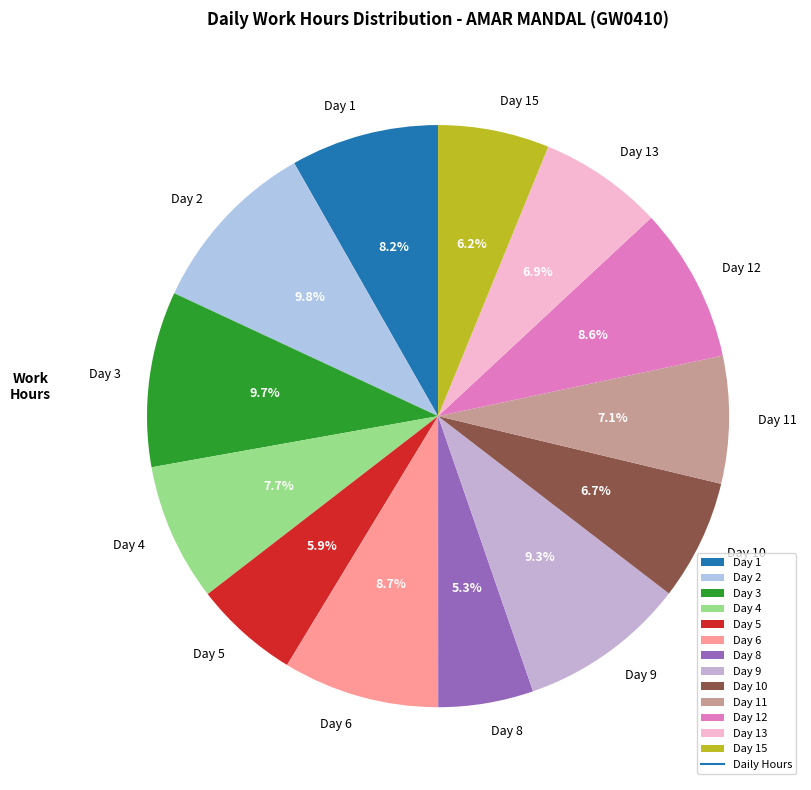

Which category has the smallest portion of the pie?

Day 8